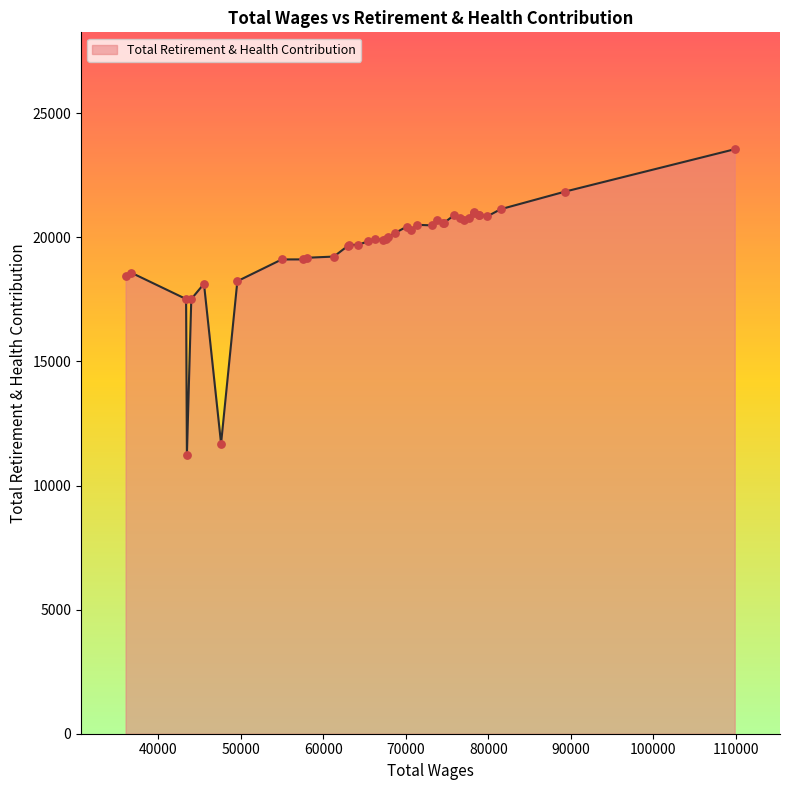

What is the difference between the maximum and minimum values?

12312